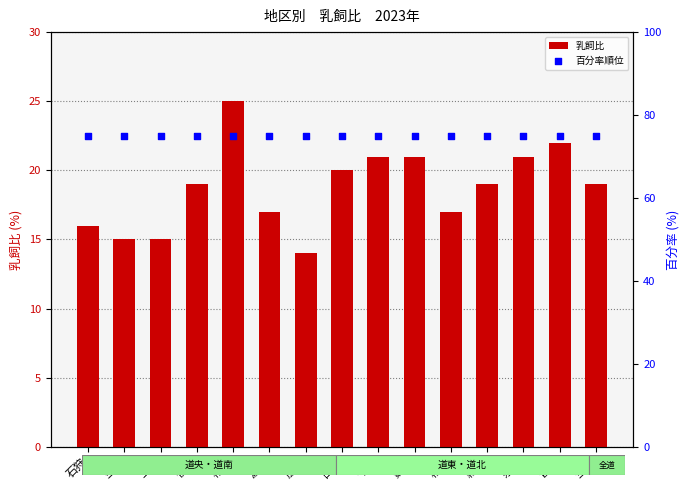

Is the value of 百分率順位 at 空知 greater than the value of 乳飼比 at 根室?

Yes